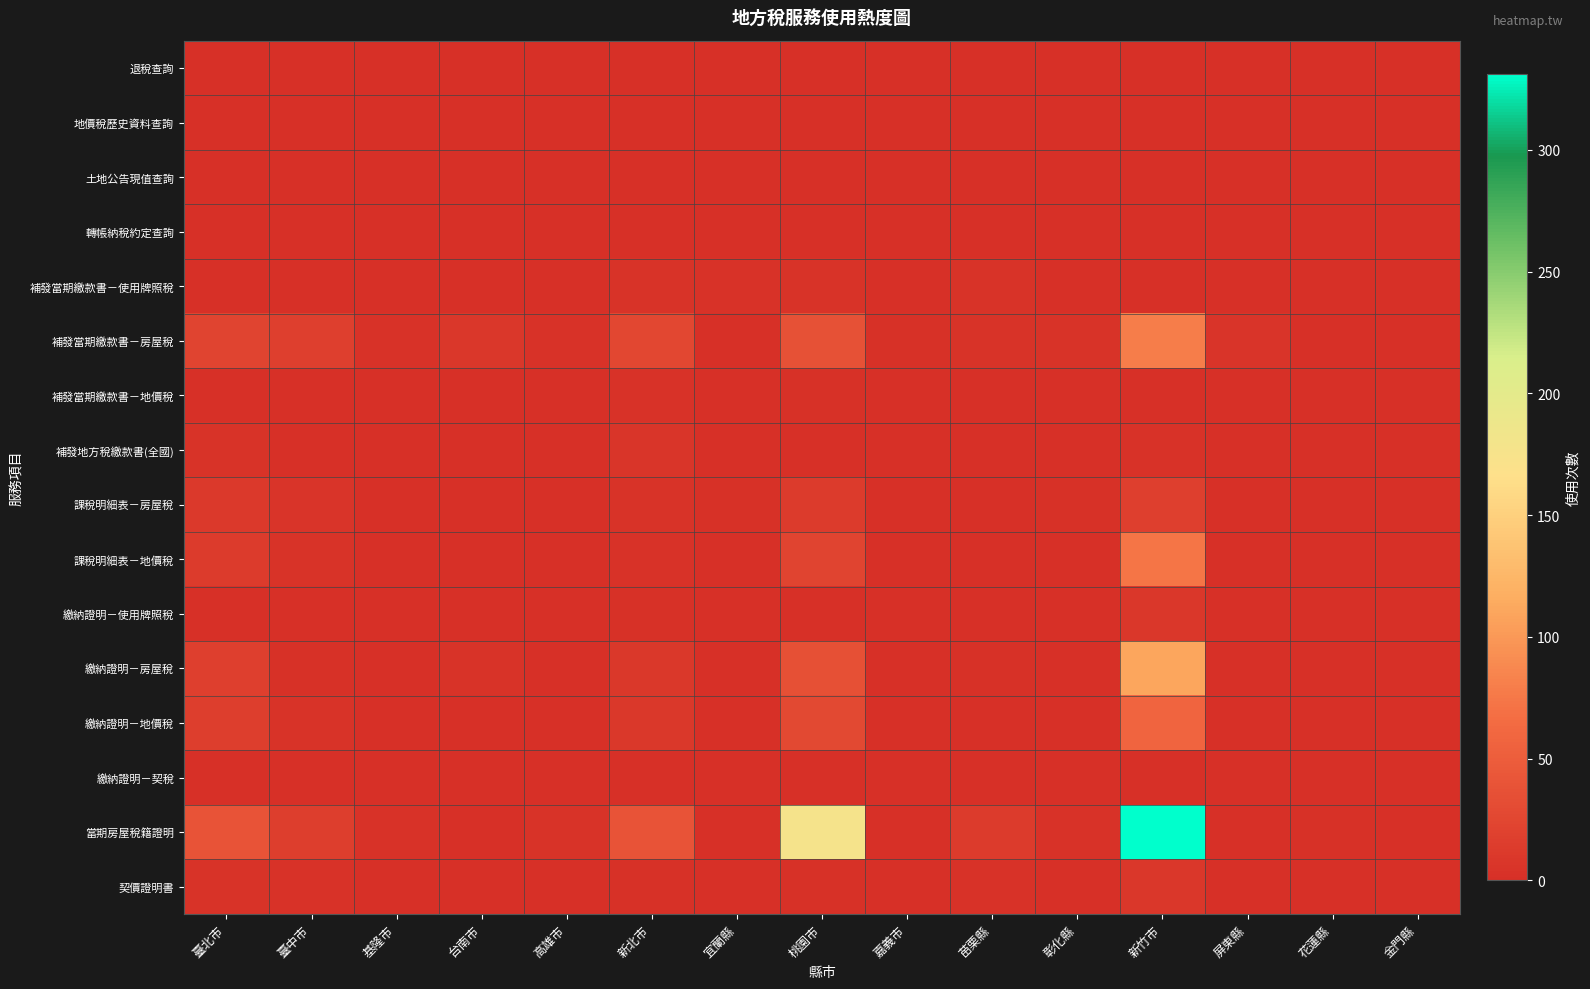

Which has a higher value, 新北市 or 彰化縣?

新北市